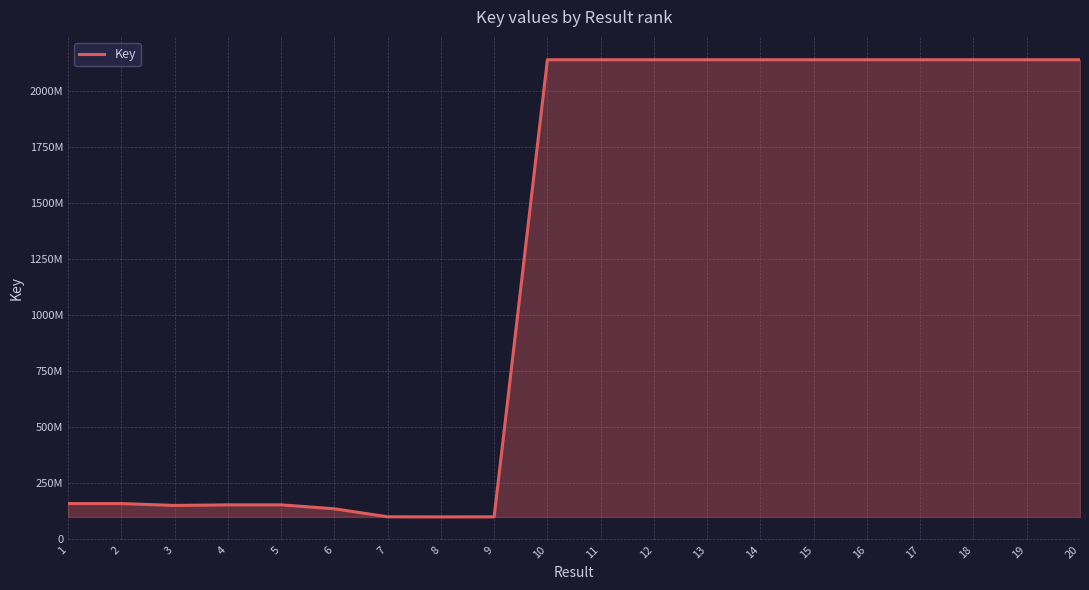

Rank the categories by value from highest to lowest.

15, 13, 12, 20, 17, 19, 16, 18, 14, 10, 11, 2, 1, 5, 4, 3, 6, 7, 9, 8